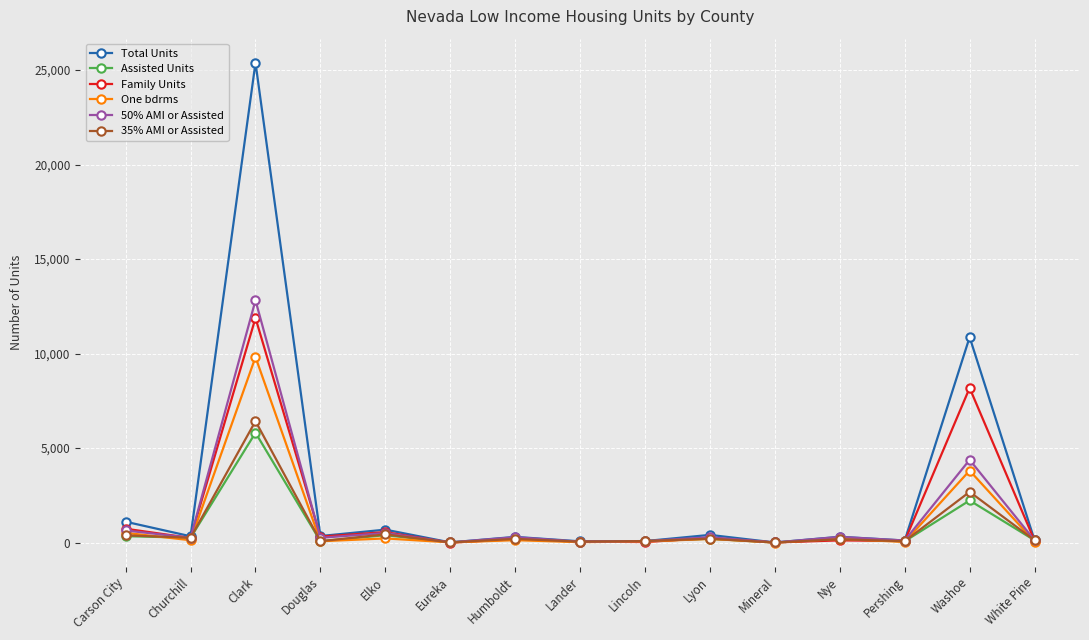

List the series in order of their peak value, highest first.

Total Units, 50% AMI or Assisted, Family Units, One bdrms, 35% AMI or Assisted, Assisted Units